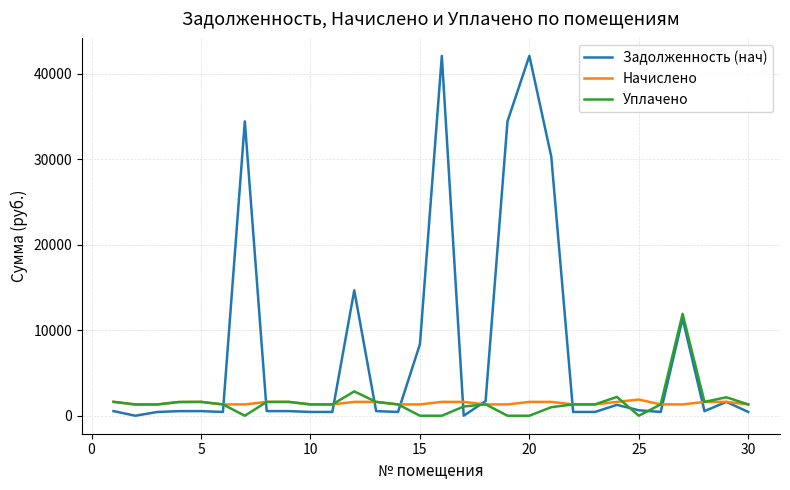

Which series has the largest range (max minus min)?

Задолженность (нач)